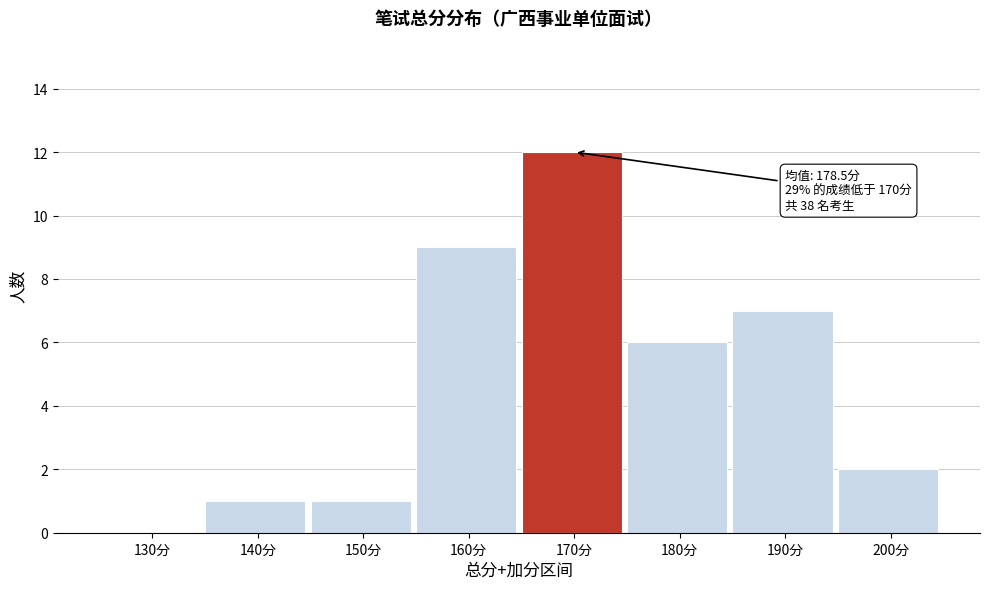

Reading left to right, extract all data points from this chart.

130分=0	140分=1	150分=1	160分=9	170分=12	180分=6	190分=7	200分=2